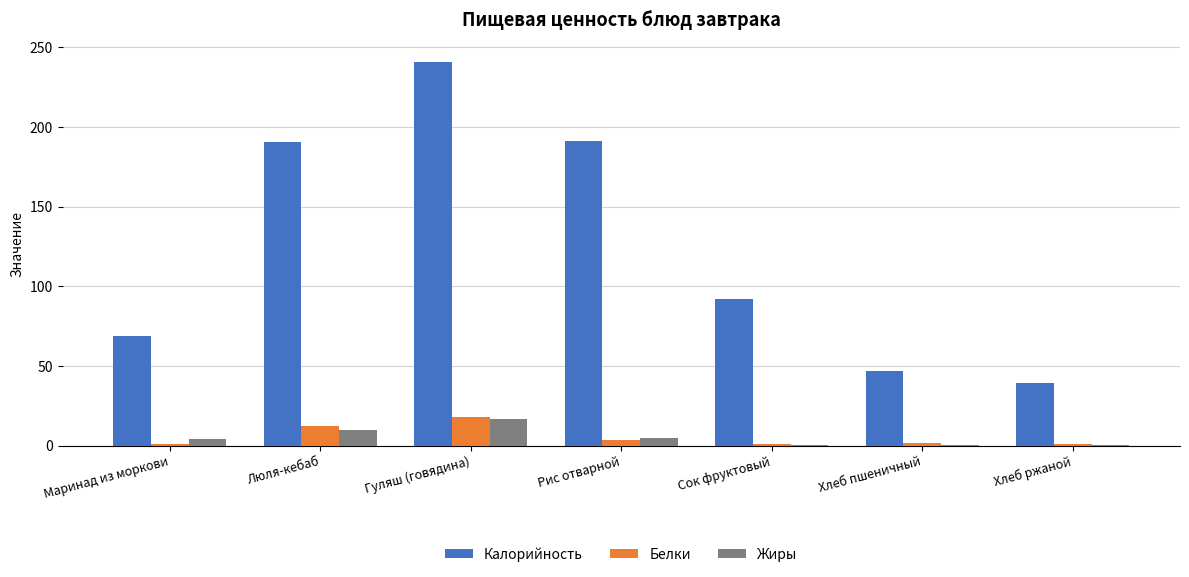

How many groups of bars are there?

7